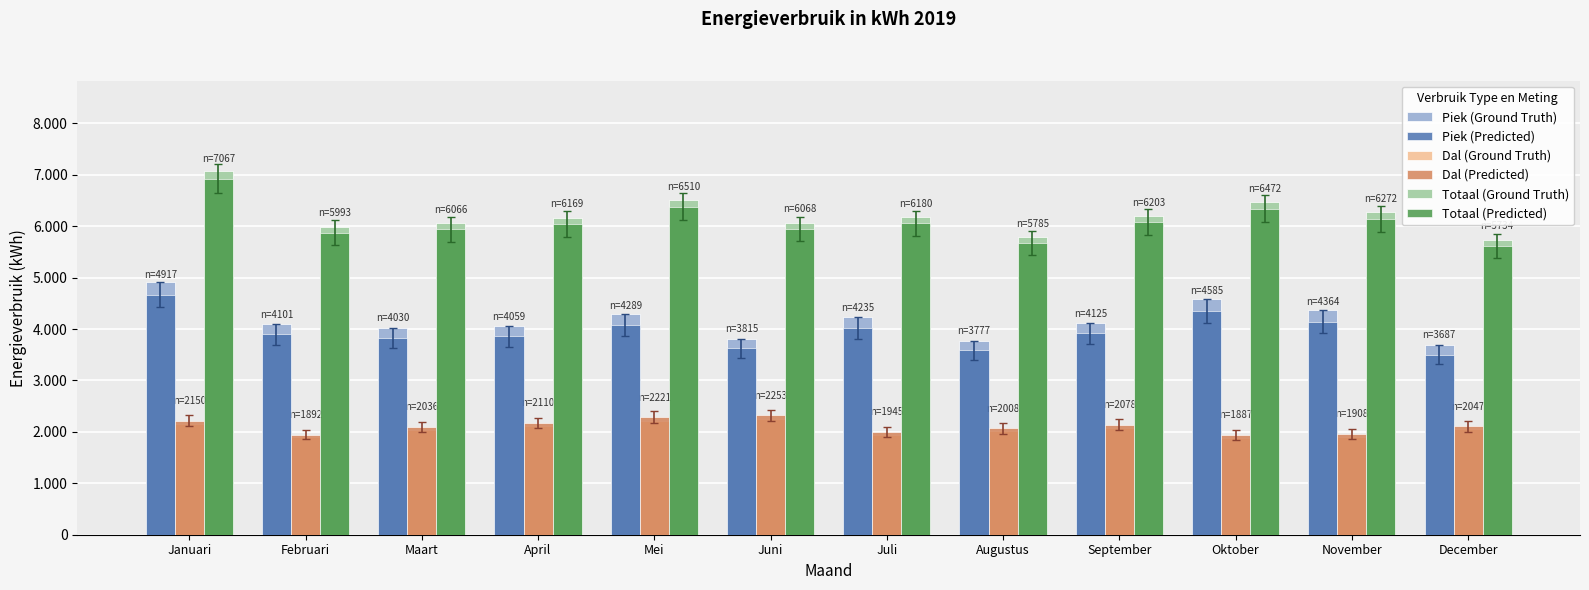

What is the label of the 6th bar from the left?

Juni